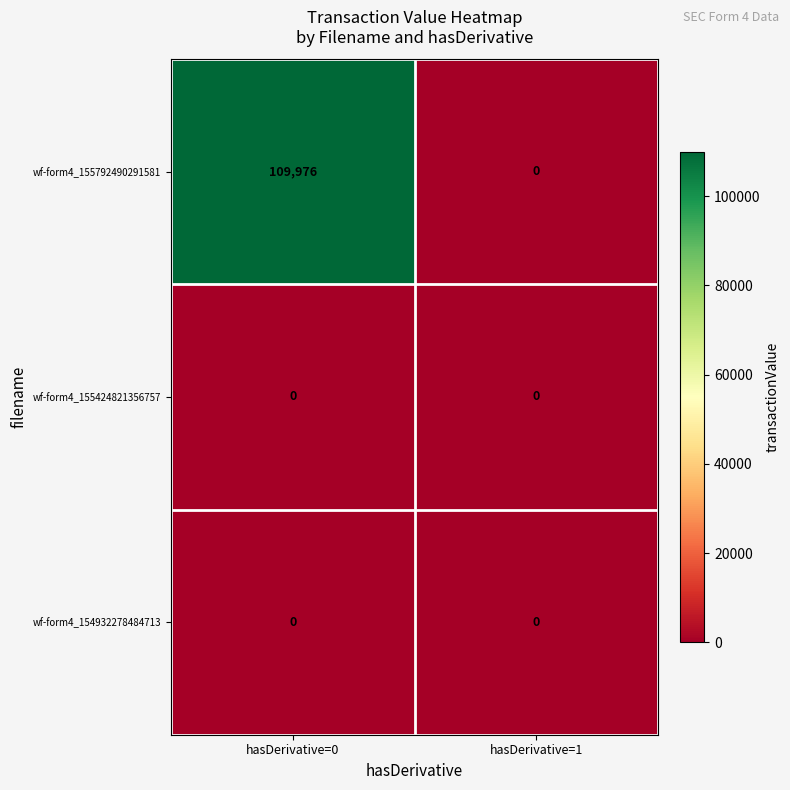

What is the maximum value shown in the chart?

109976